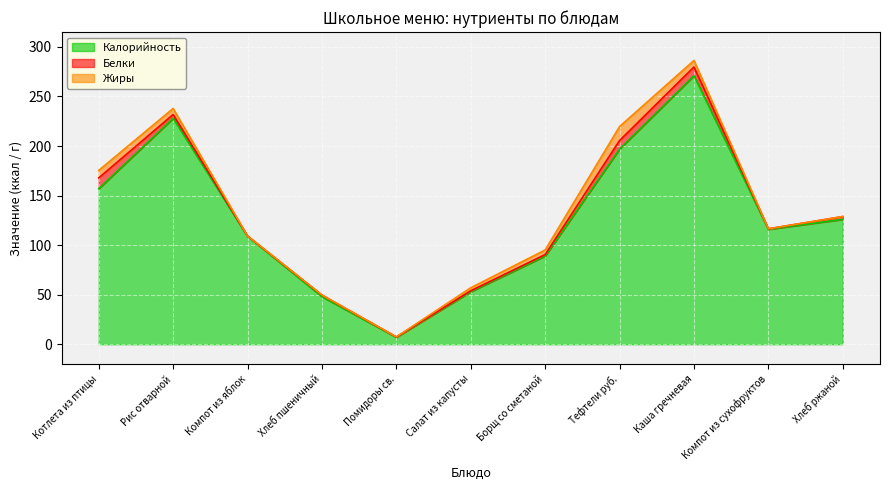

How many lines are shown in the chart?

3